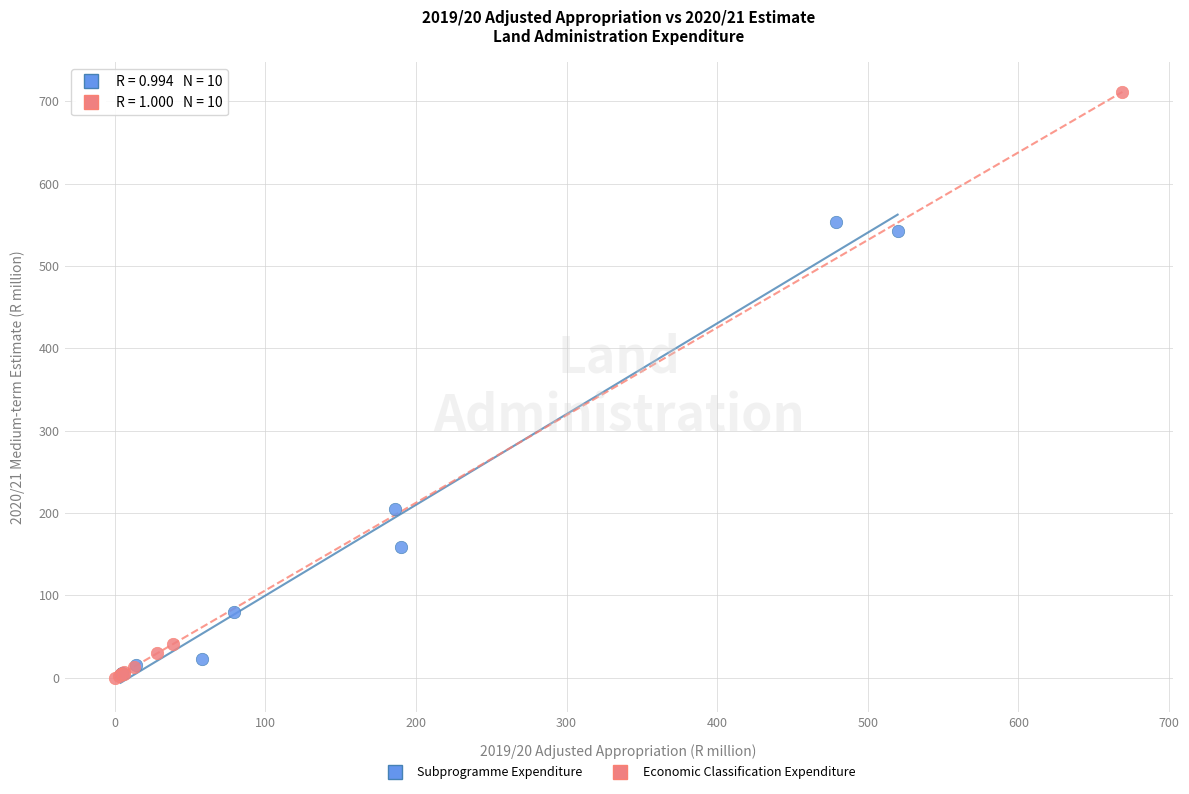

Which series contains the highest Y value?

Economic Classification Expenditure